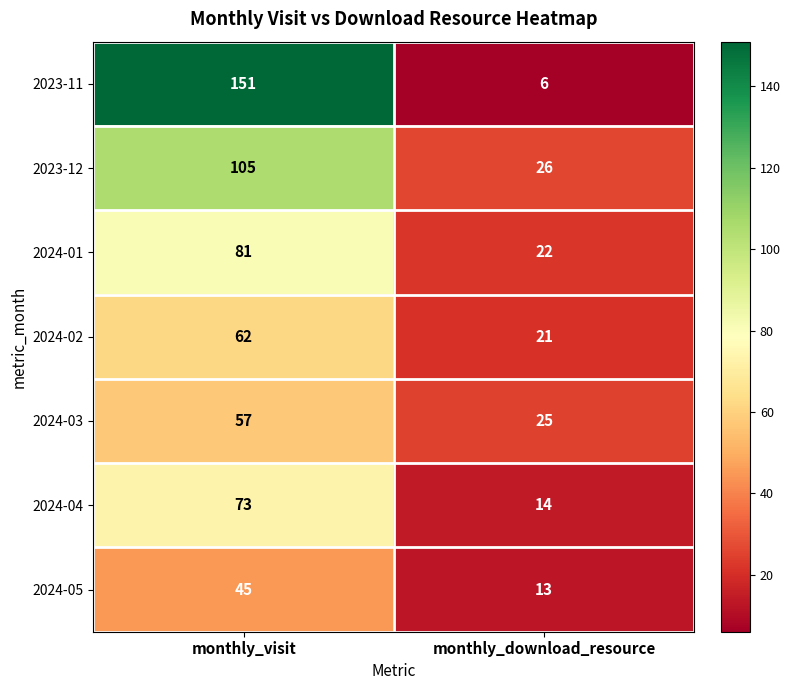

Which label corresponds to the largest value in the chart?

monthly_visit